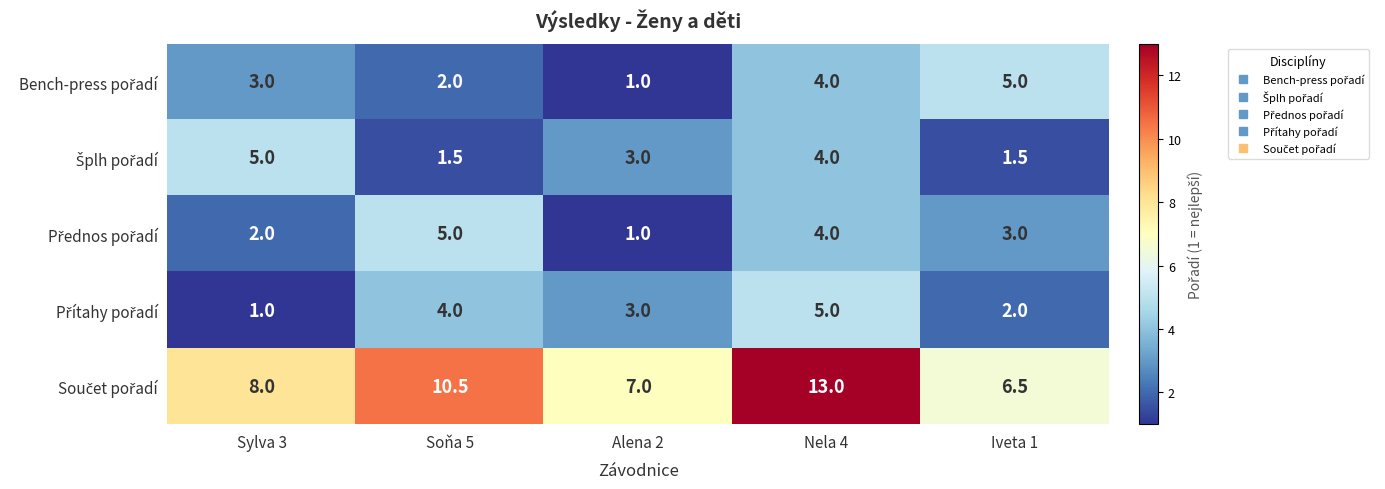

What is the spread (max minus min) of values at Soňa 5?

9.0